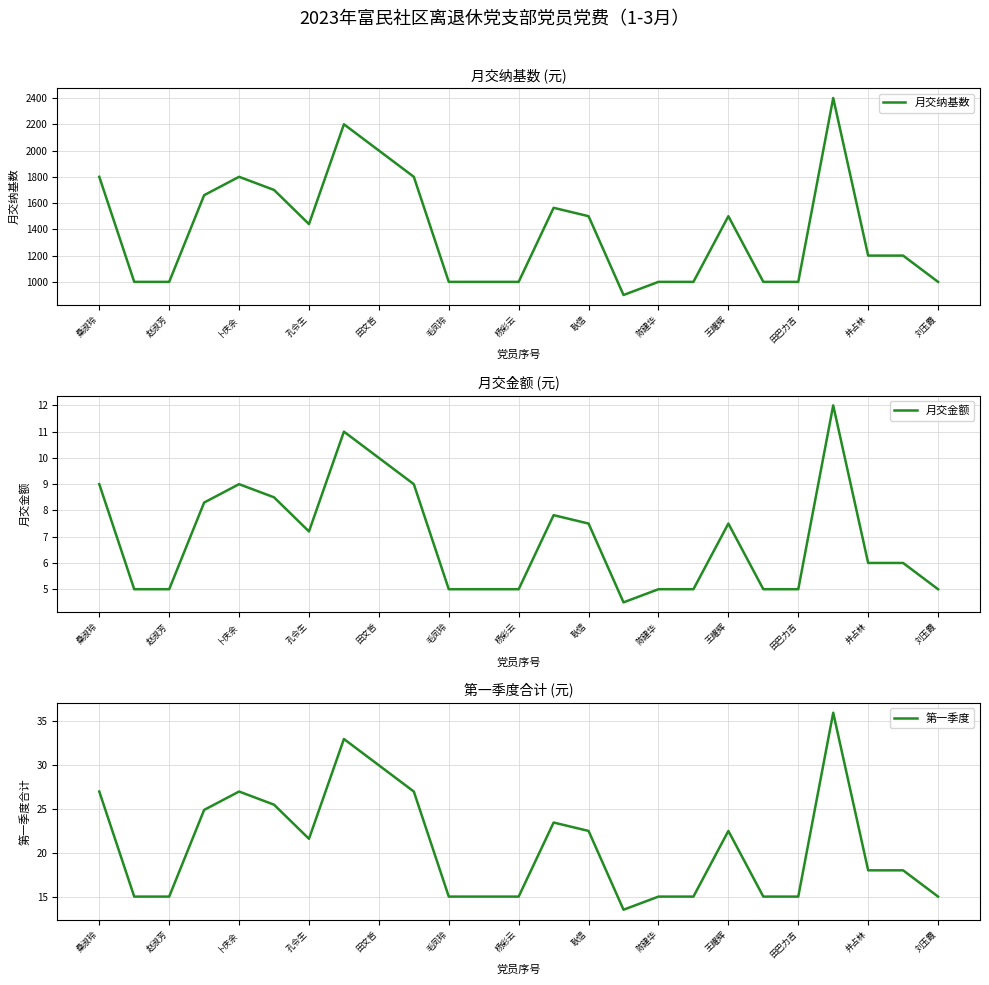

What is the lowest value of the 月交纳基数 series?

900